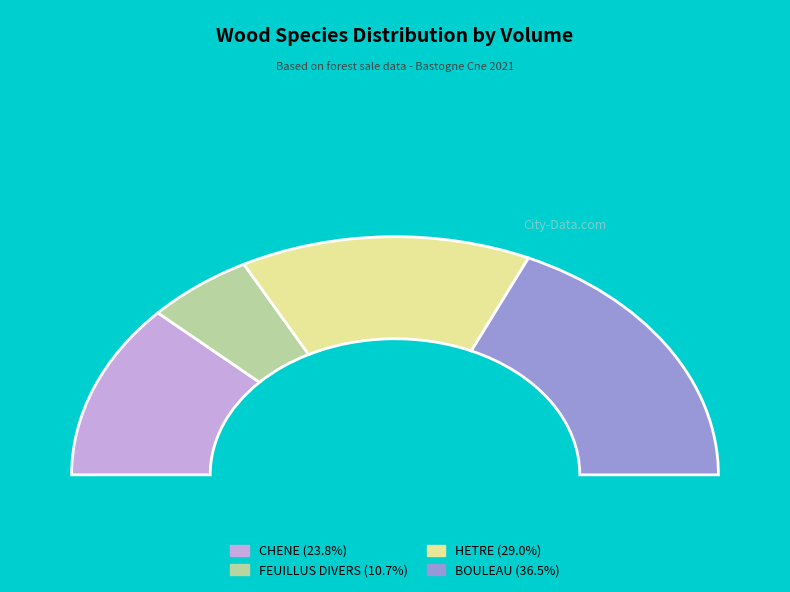

What percentage is NOT represented by BOULEAU?

63.5%